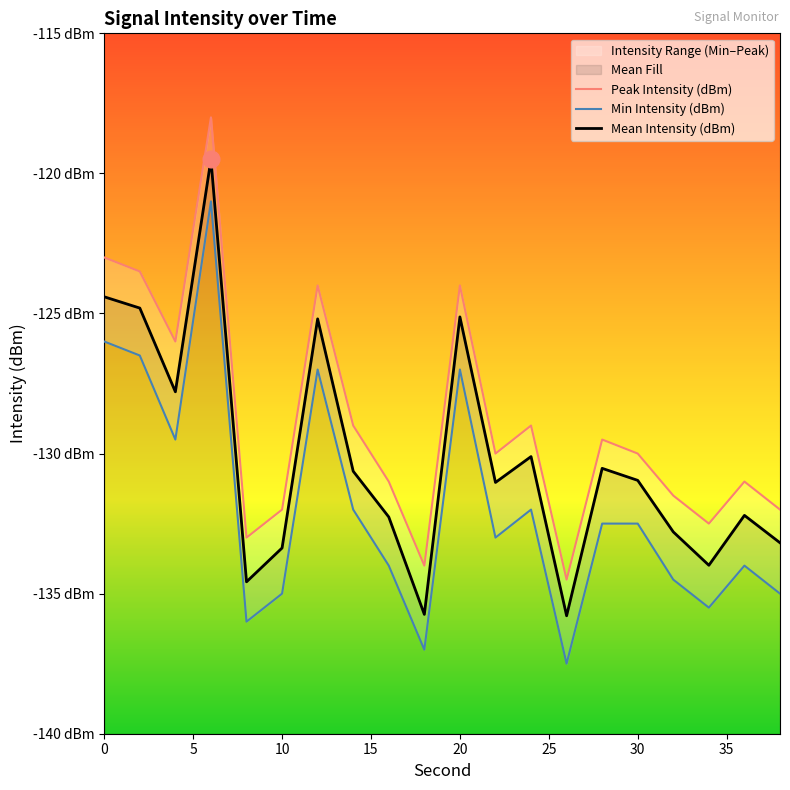

True or false: Min Intensity (dBm) and Peak Intensity (dBm) cross at least once.

False